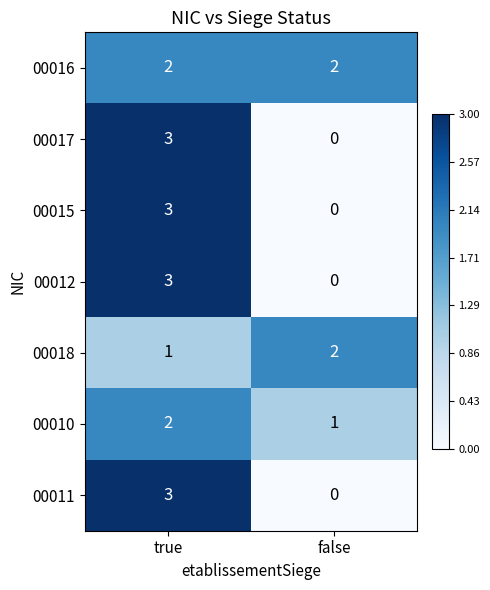

List the labels in order of 00012 value, smallest first.

false, true